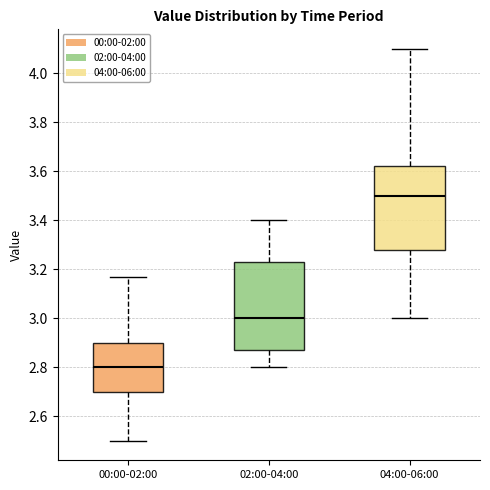

Where is the lower edge of the box for 04:00-06:00 on the y-axis? The values are not printed on the chart, so give them approximately, as read against the axis.

3.28